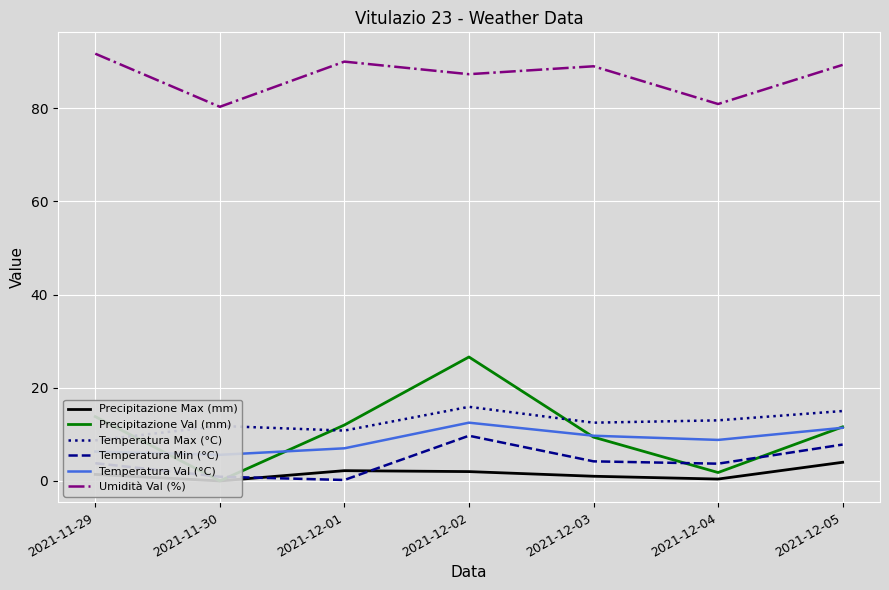

In Temperatura Min (°C), how many points are higher than both neighbors (excluding endpoints)?

1